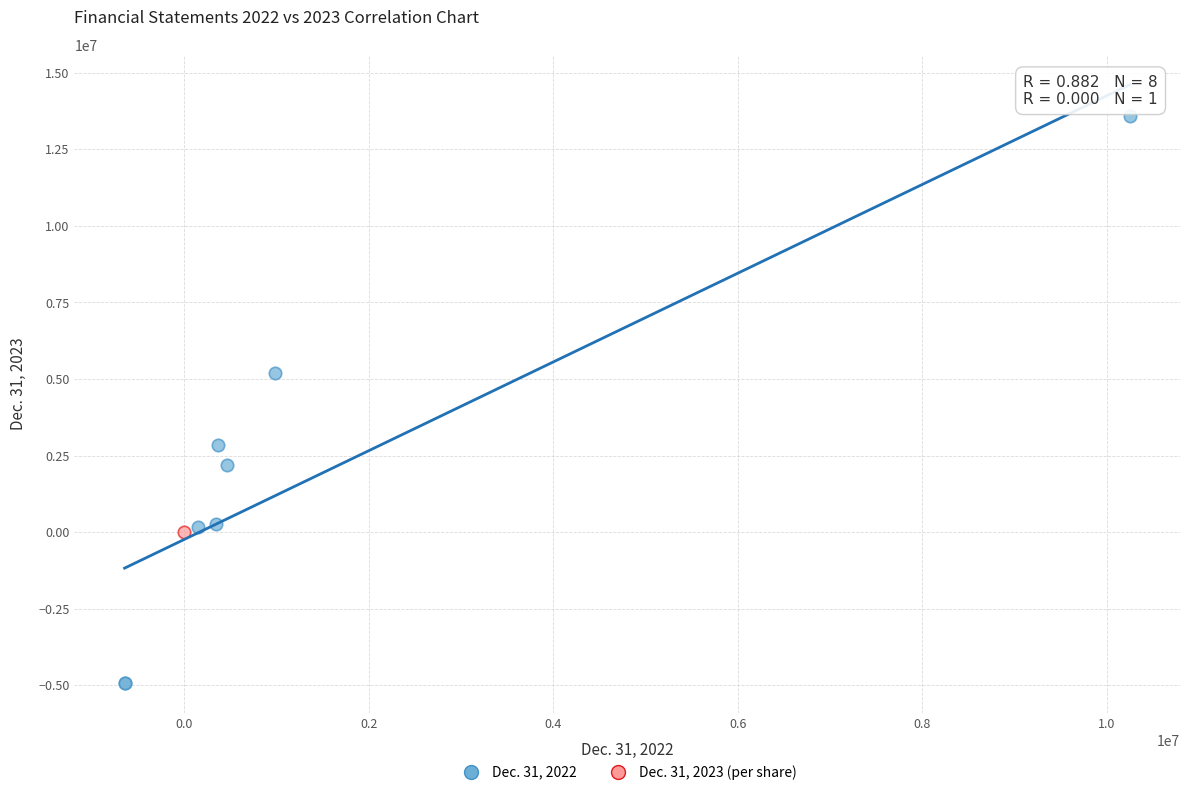

What are all the series names shown in the legend?

Dec. 31, 2022, Dec. 31, 2023 (per share)